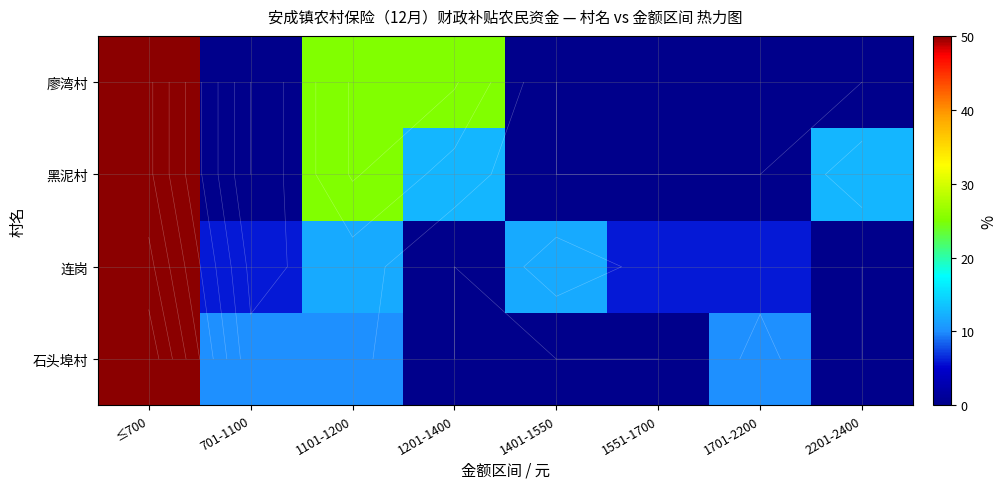

What is the average value of the 石头埠村 series?

12.5